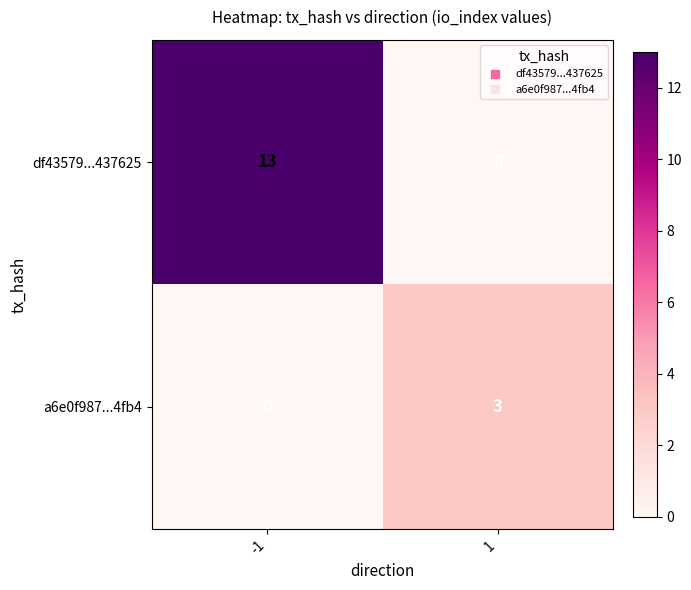

Which series has the largest total across all categories?

df43579...437625